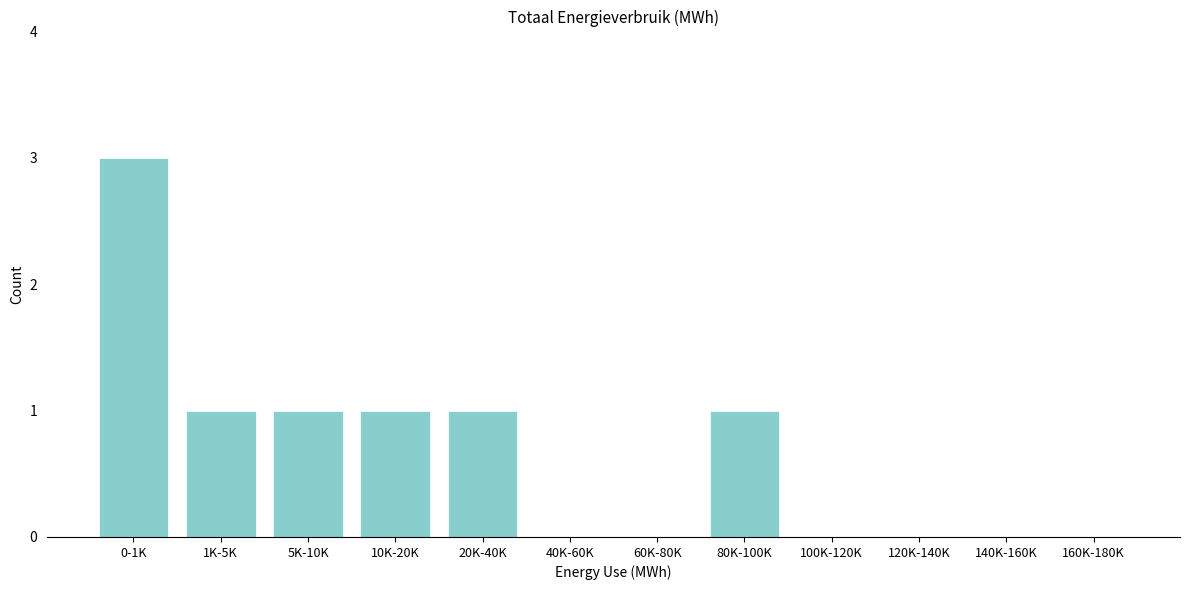

Reading right to left, extract all data points from this chart.

160K-180K=0	140K-160K=0	120K-140K=0	100K-120K=0	80K-100K=1	60K-80K=0	40K-60K=0	20K-40K=1	10K-20K=1	5K-10K=1	1K-5K=1	0-1K=3